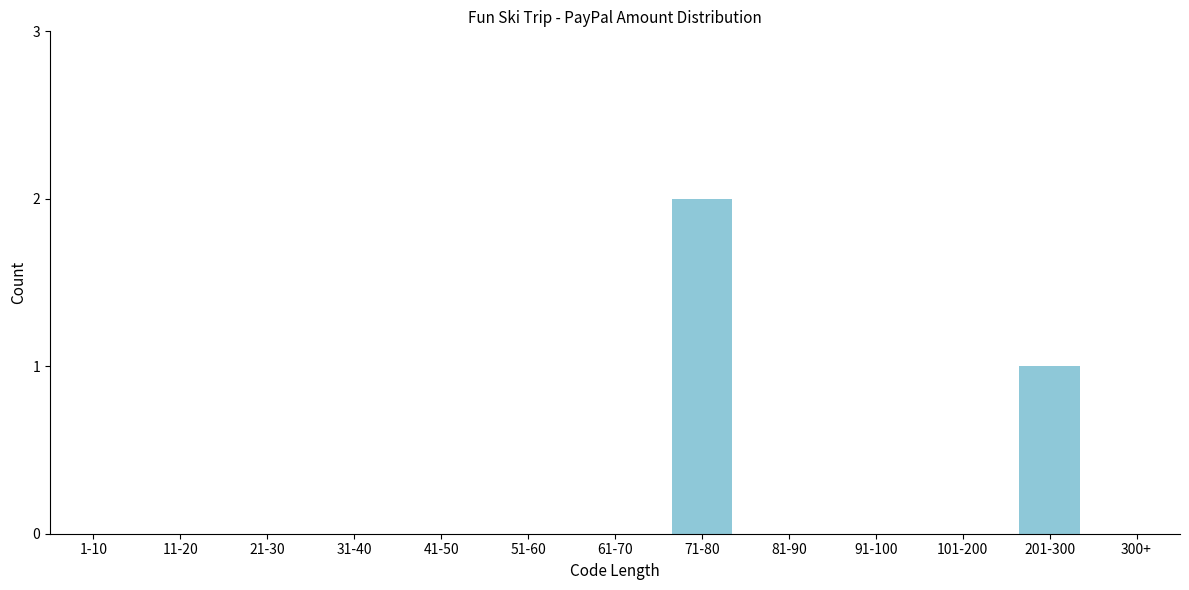

Reading right to left, transcribe all the data shown in this chart.

300+=0	201-300=1	101-200=0	91-100=0	81-90=0	71-80=2	61-70=0	51-60=0	41-50=0	31-40=0	21-30=0	11-20=0	1-10=0